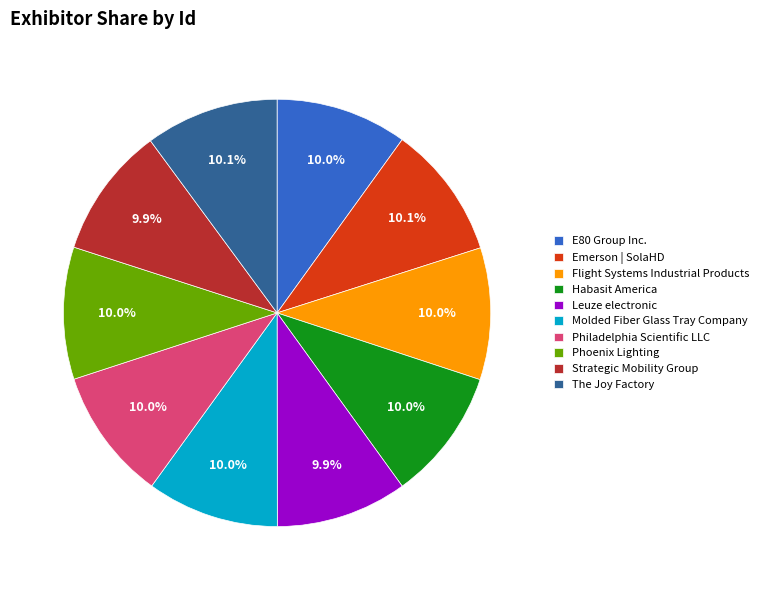

Is Habasit America the majority of the pie?

No